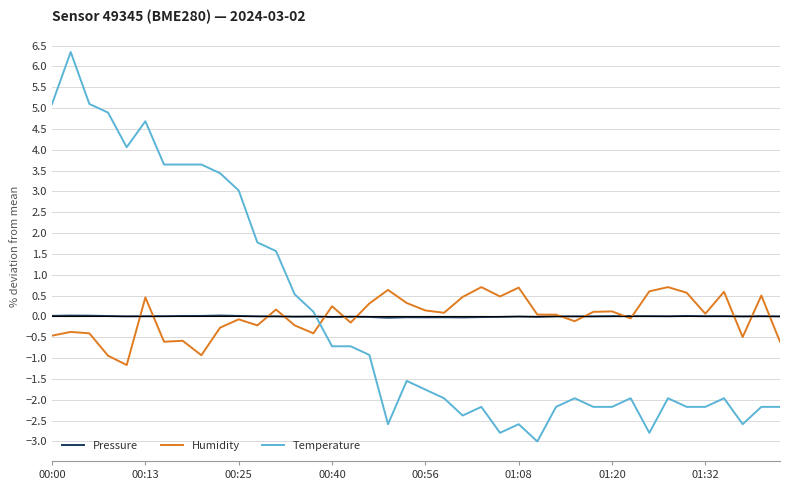

At how many categories does at least one series exceed 1?

13